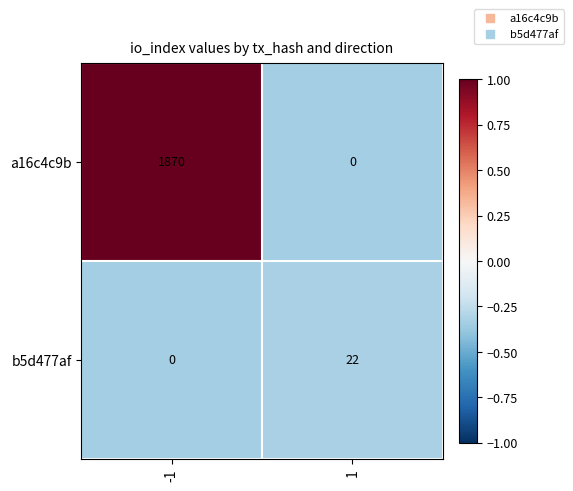

Which series has the widest spread of values?

a16c4c9b